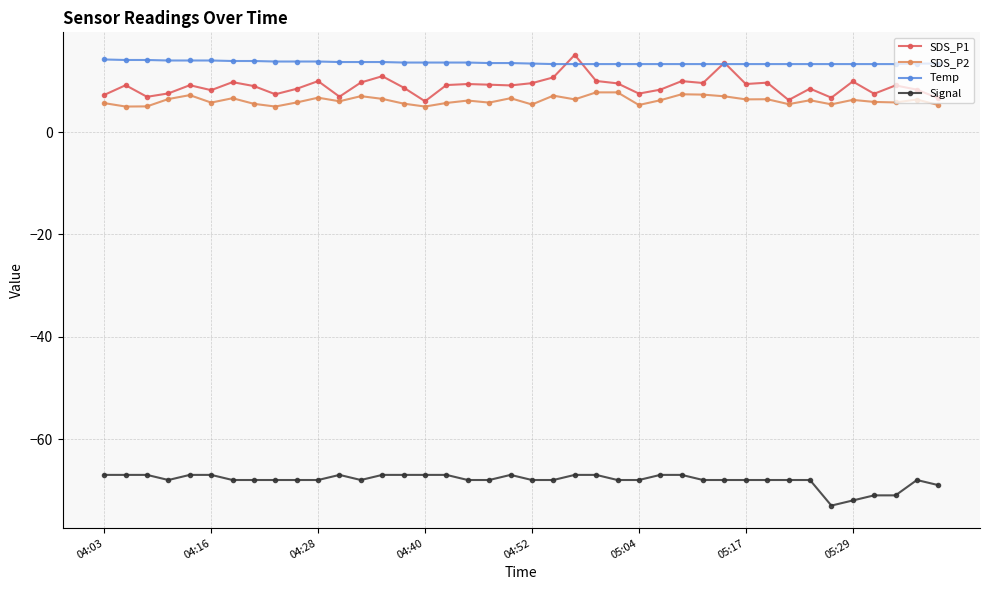

What is the value of the Signal point at the 34th from the left?

-68.0